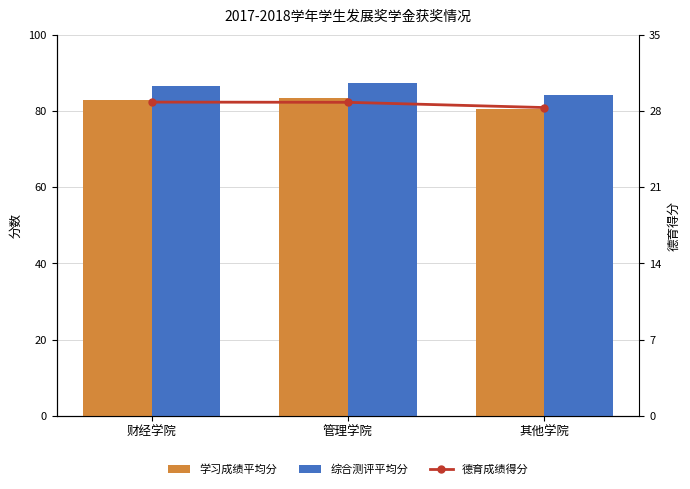

Which series has the largest range (max minus min)?

综合测评平均分